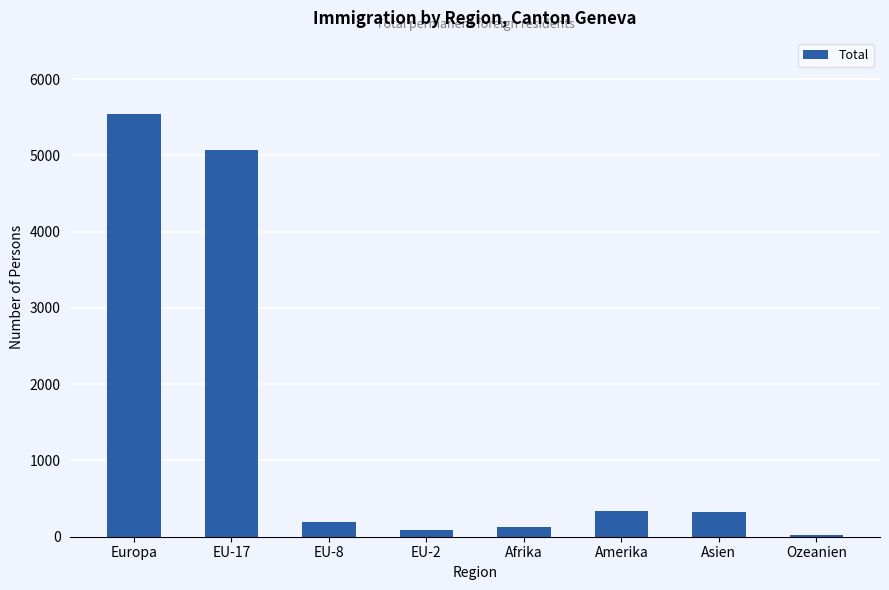

What position from the left is Asien?

7